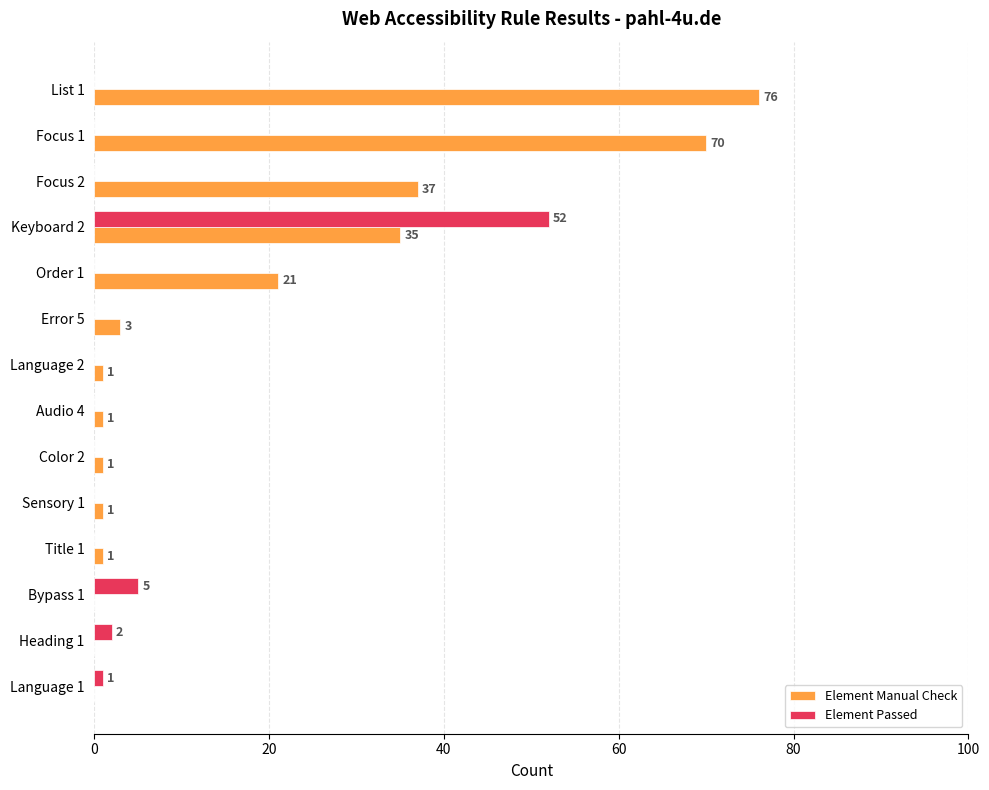

Which series has the largest range (max minus min)?

Element Manual Check